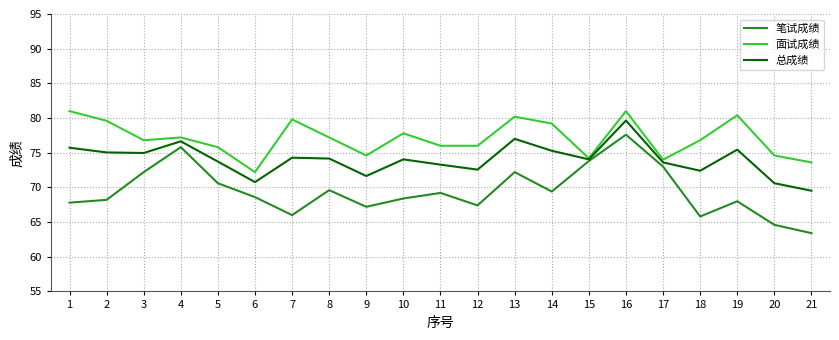

Between 11 and 13, which series saw the biggest shift?

面试成绩